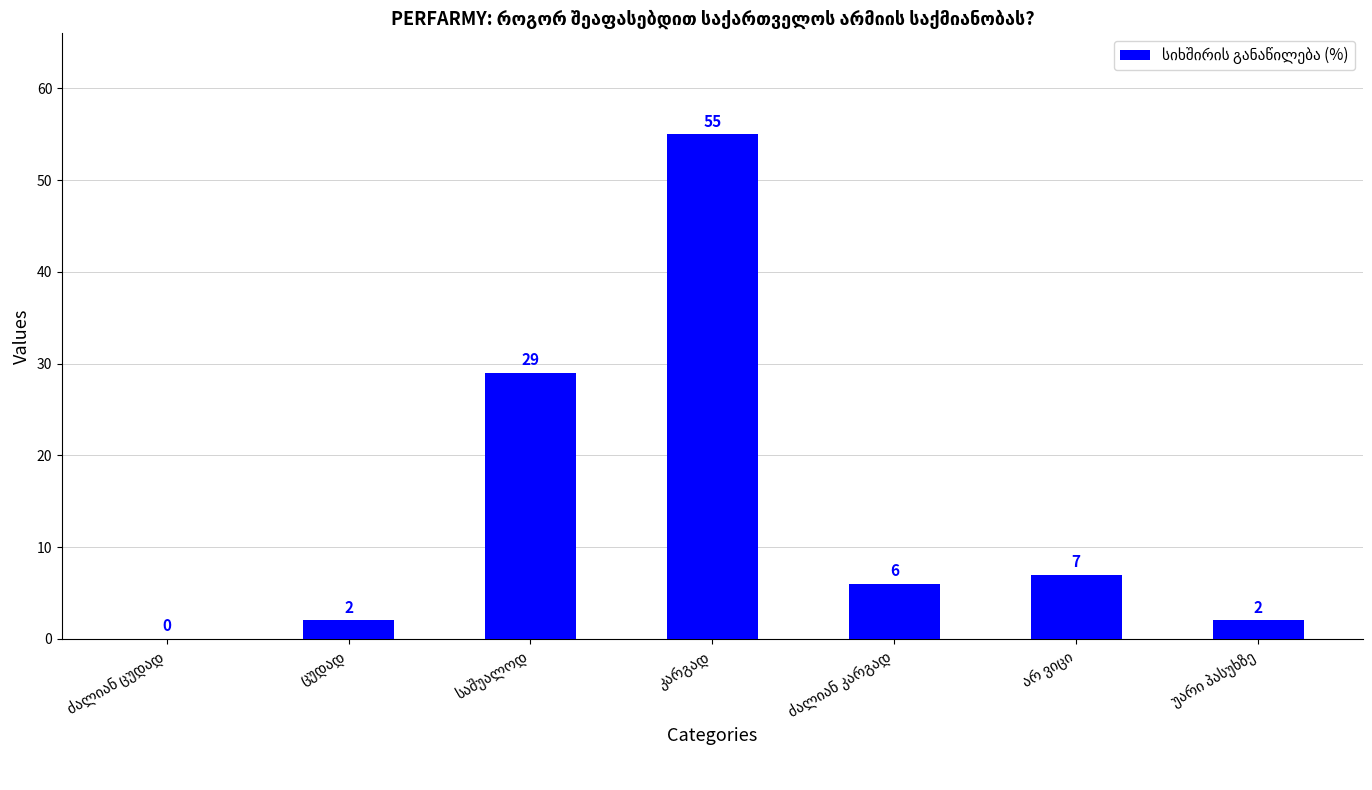

What is the sum of all values?

101